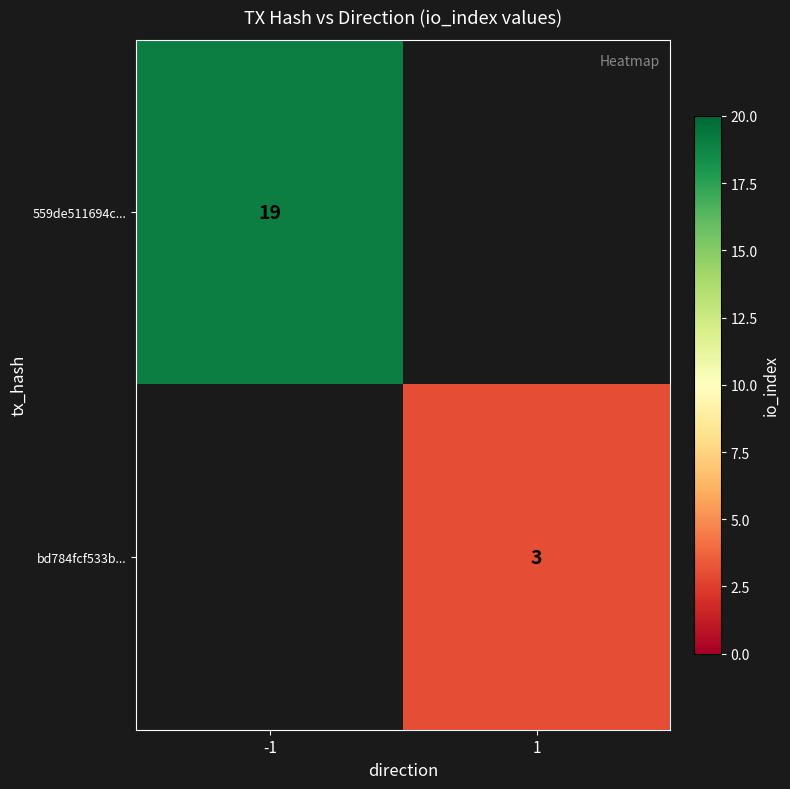

Between -1 and 1, which is larger?

-1